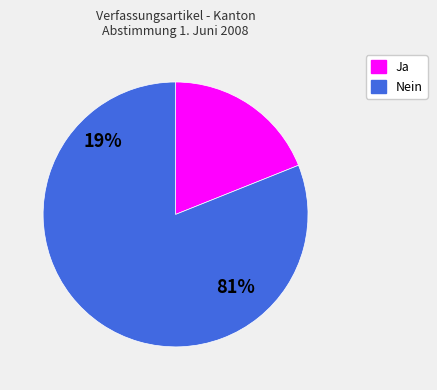

Which has a higher value, Nein or Ja?

Nein